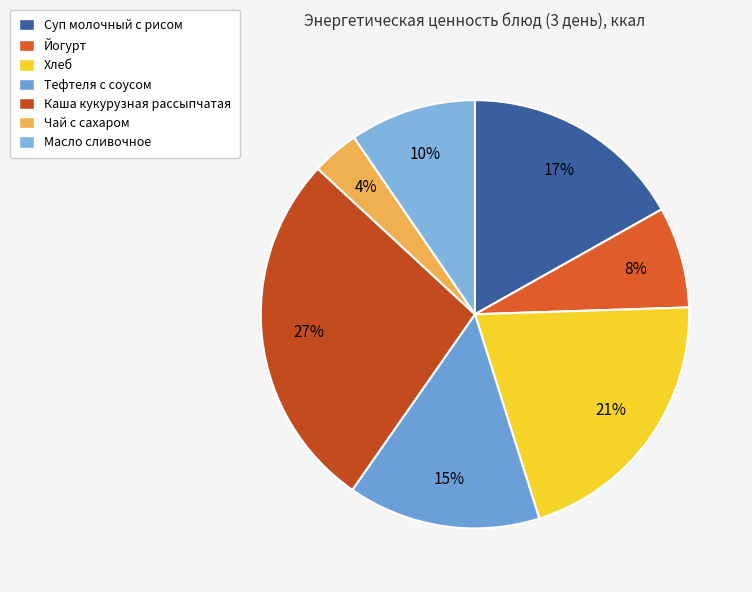

Is there any slice that represents more than half of the pie?

No